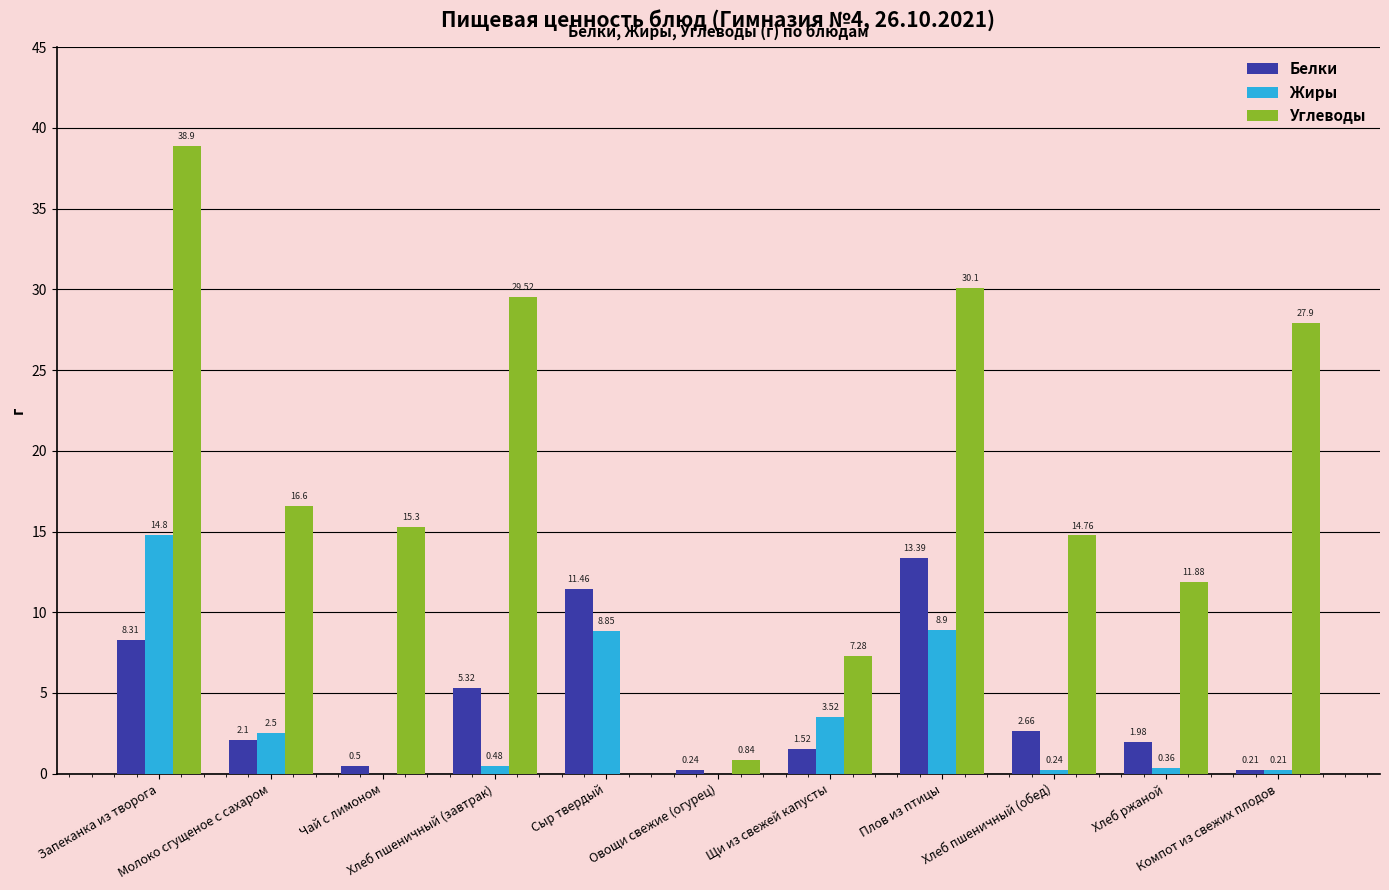

What is the sum of all Углеводы values?

193.1